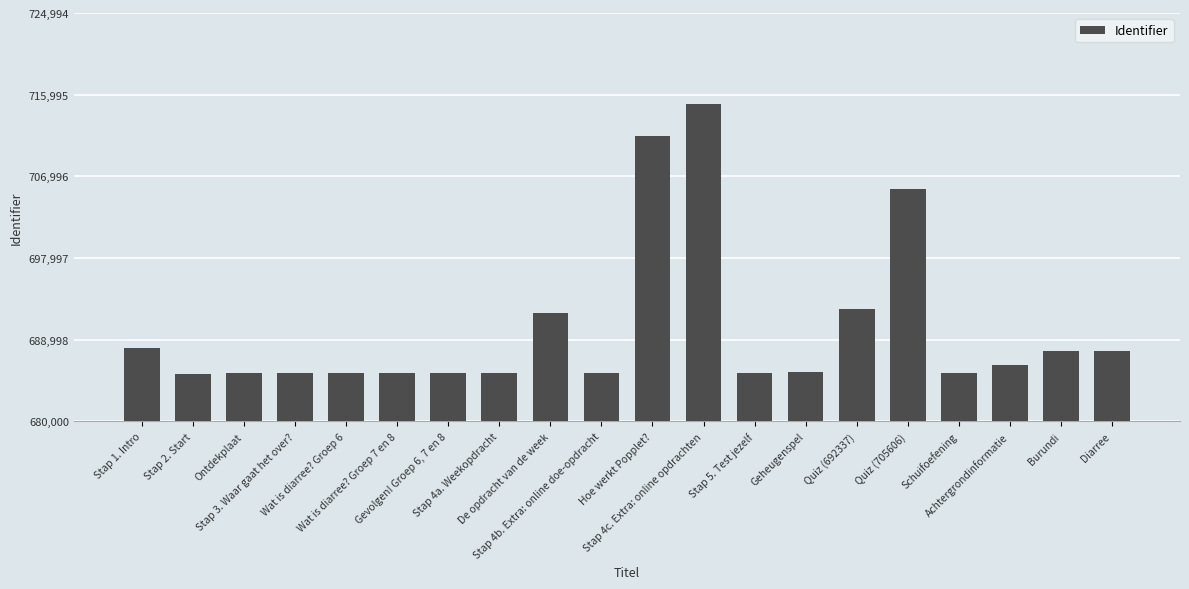

What is the value of the 8th bar from the left?

685292